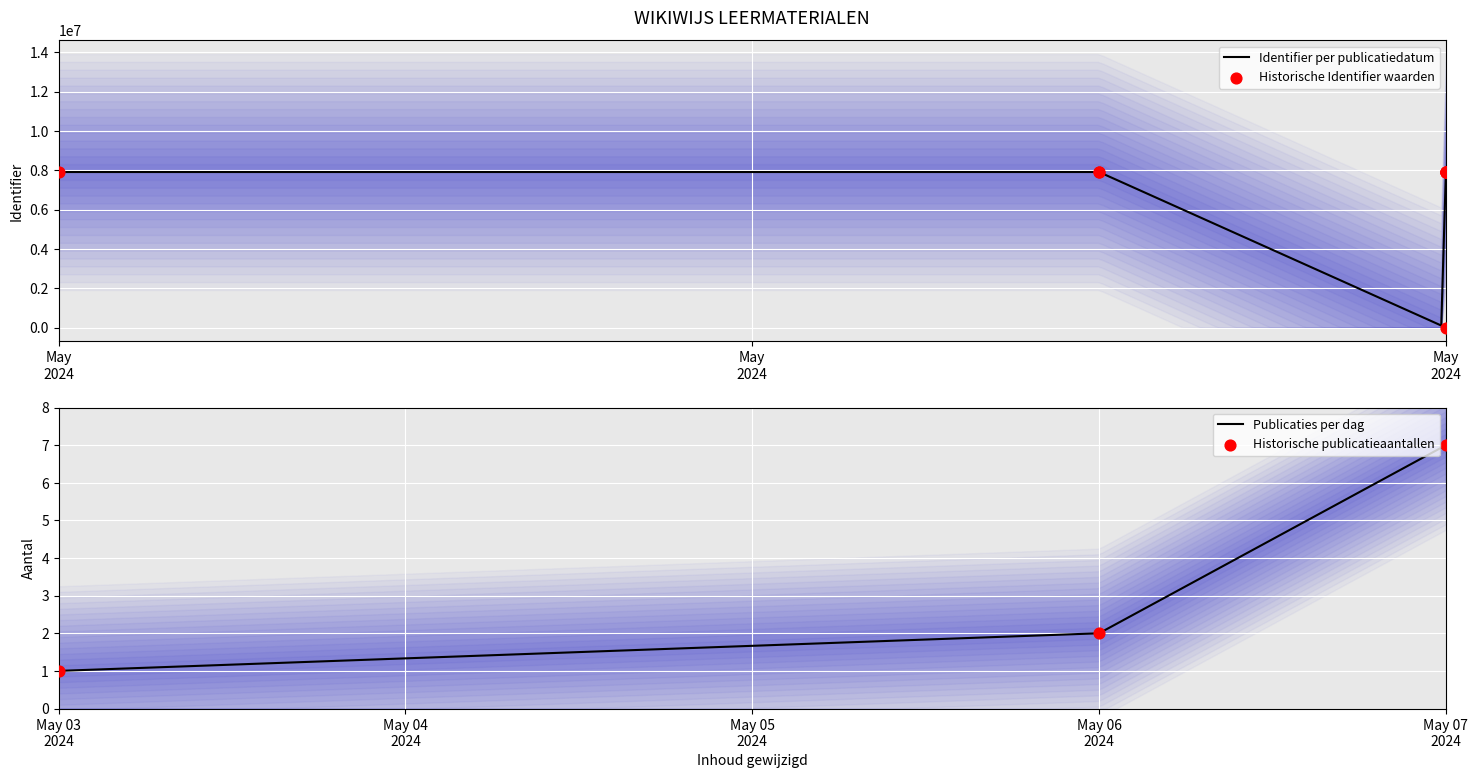

What is the minimum value for Publicaties per dag?

1.0